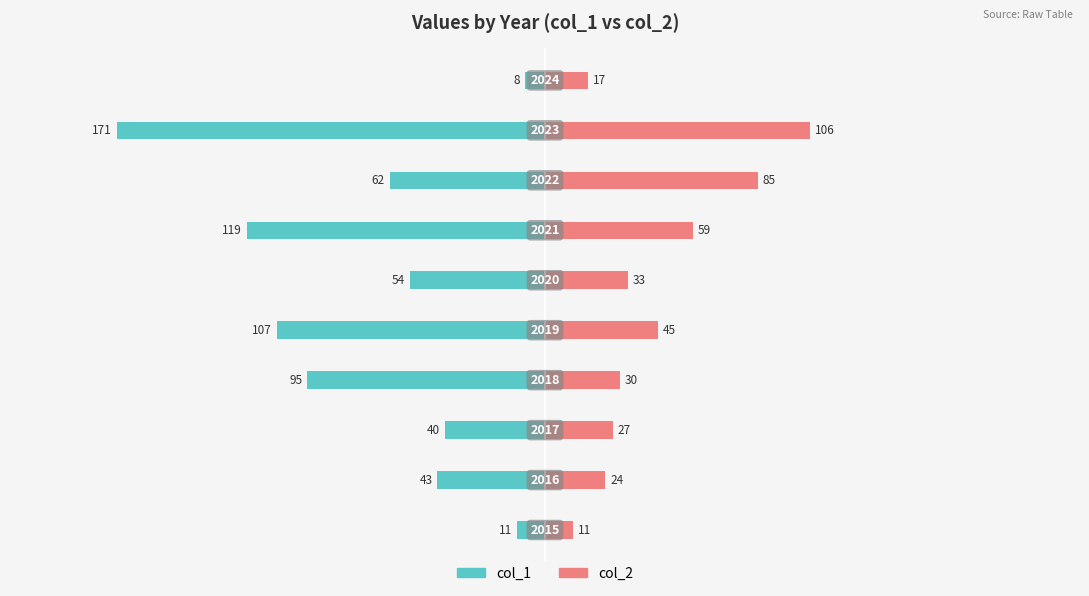

Rank the series at 9 from lowest to highest value.

col_1, col_2